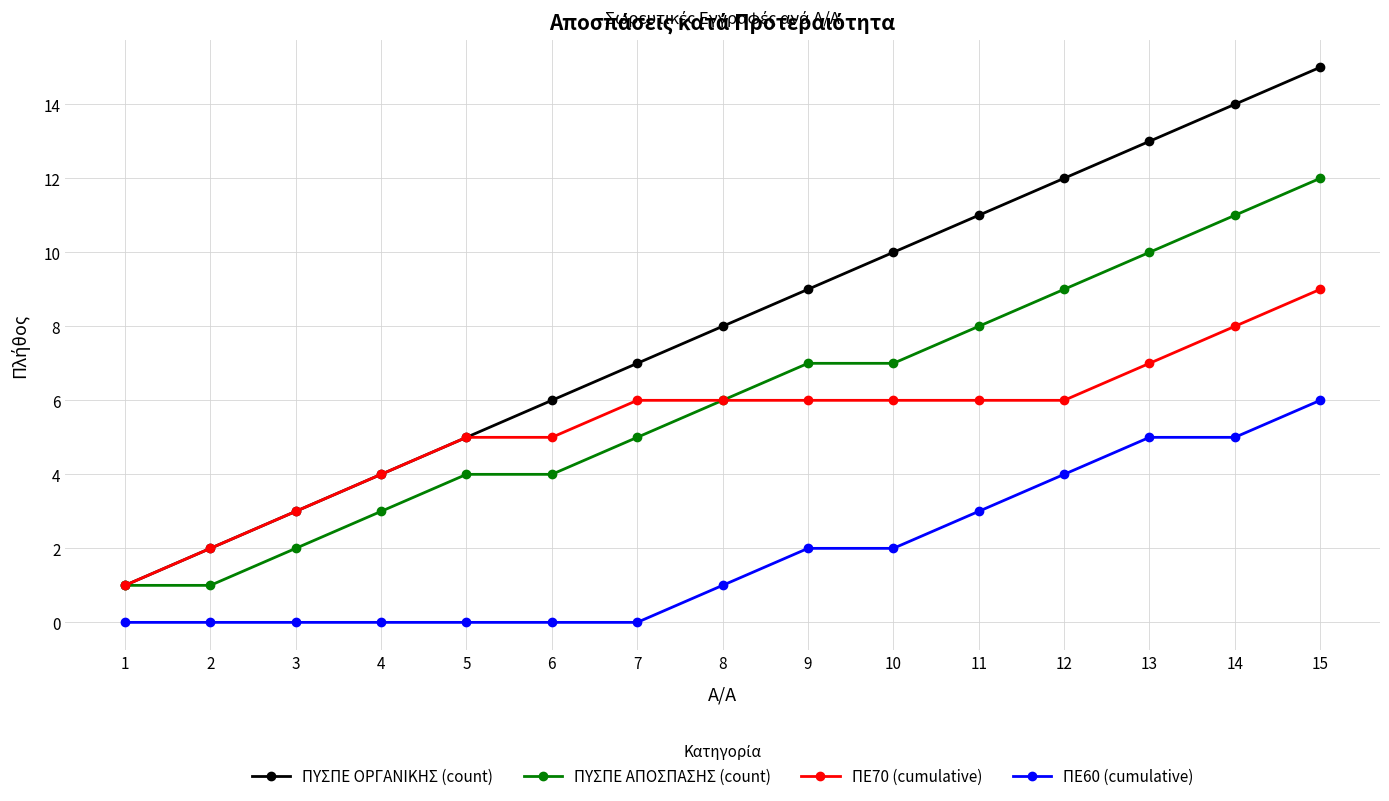

Does the chart have visible grid lines?

Yes